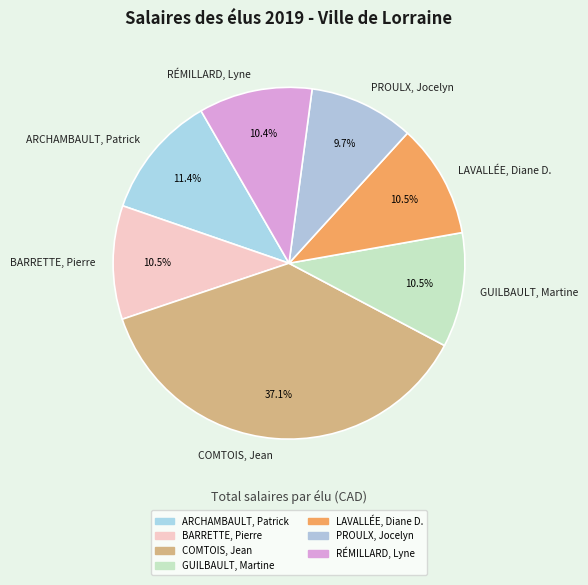

What is the ratio of the value at LAVALLÉE, Diane D. to the value at PROULX, Jocelyn?

1.1